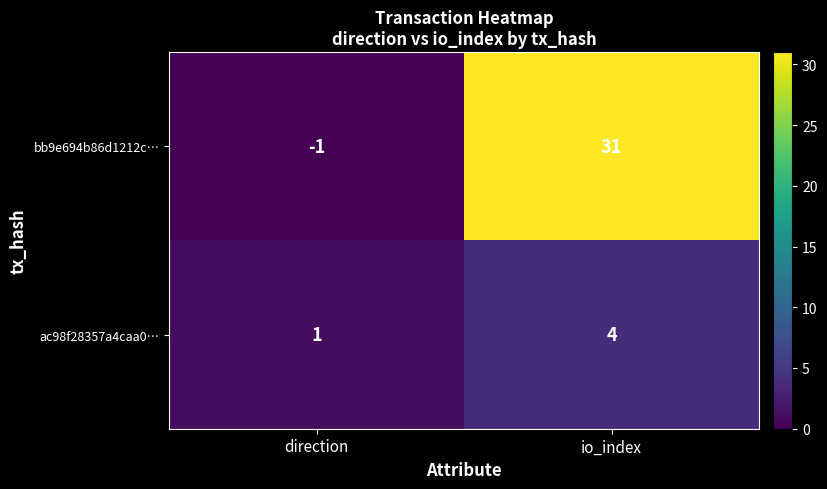

At how many categories does at least one series exceed 12?

1